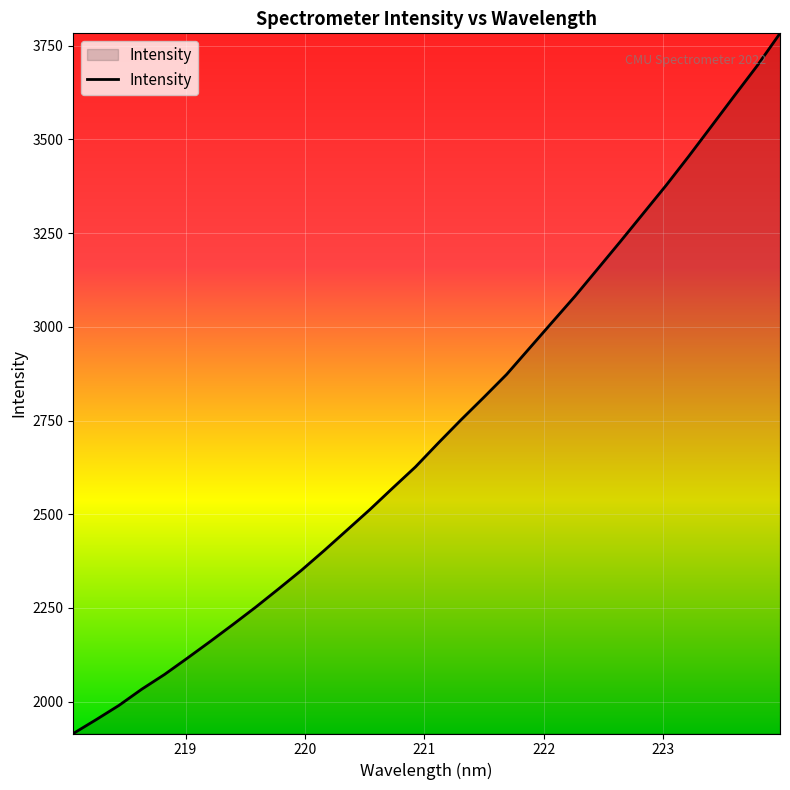

What is the difference between the maximum and minimum values?

1868.0